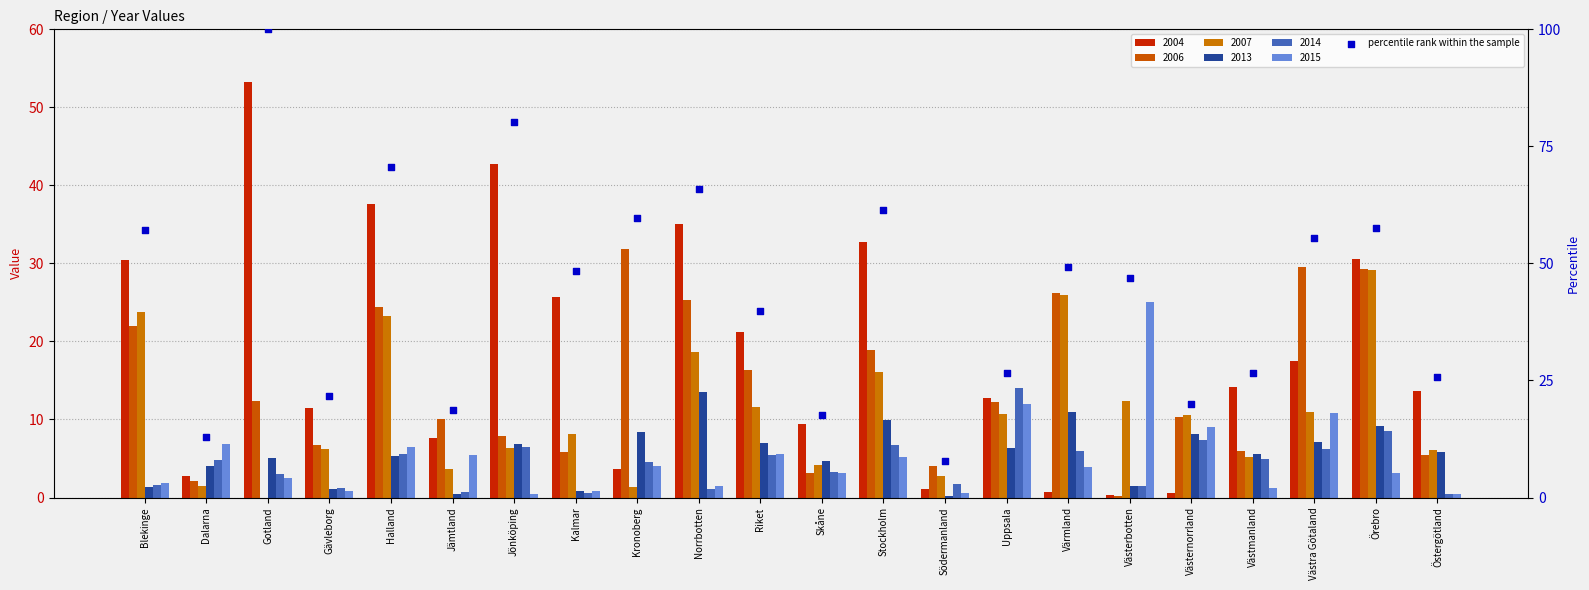

Which has a higher value, Gotland or Uppsala?

Gotland